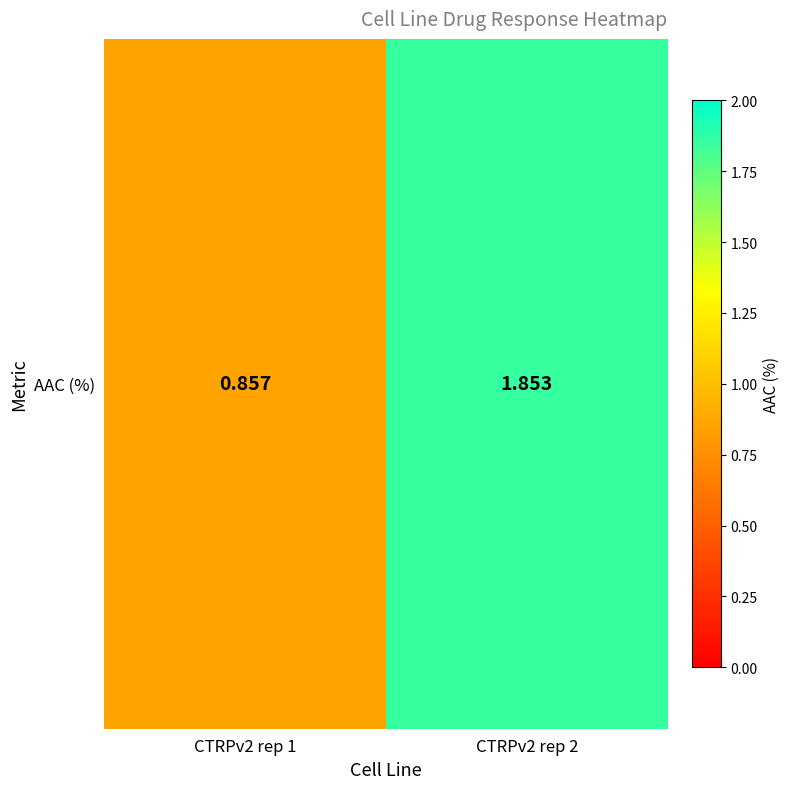

True or false: the data shows 0.3 at CTRPv2 rep 1.

False